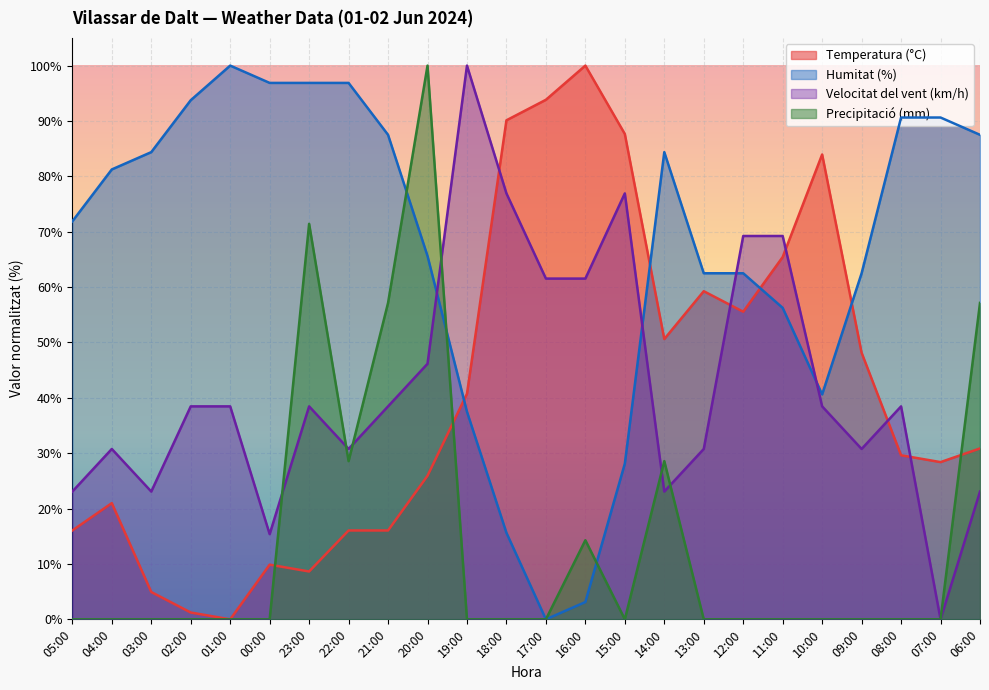

The value of Velocitat del vent (km/h) at 12:00 is 69.2. True or false?

True